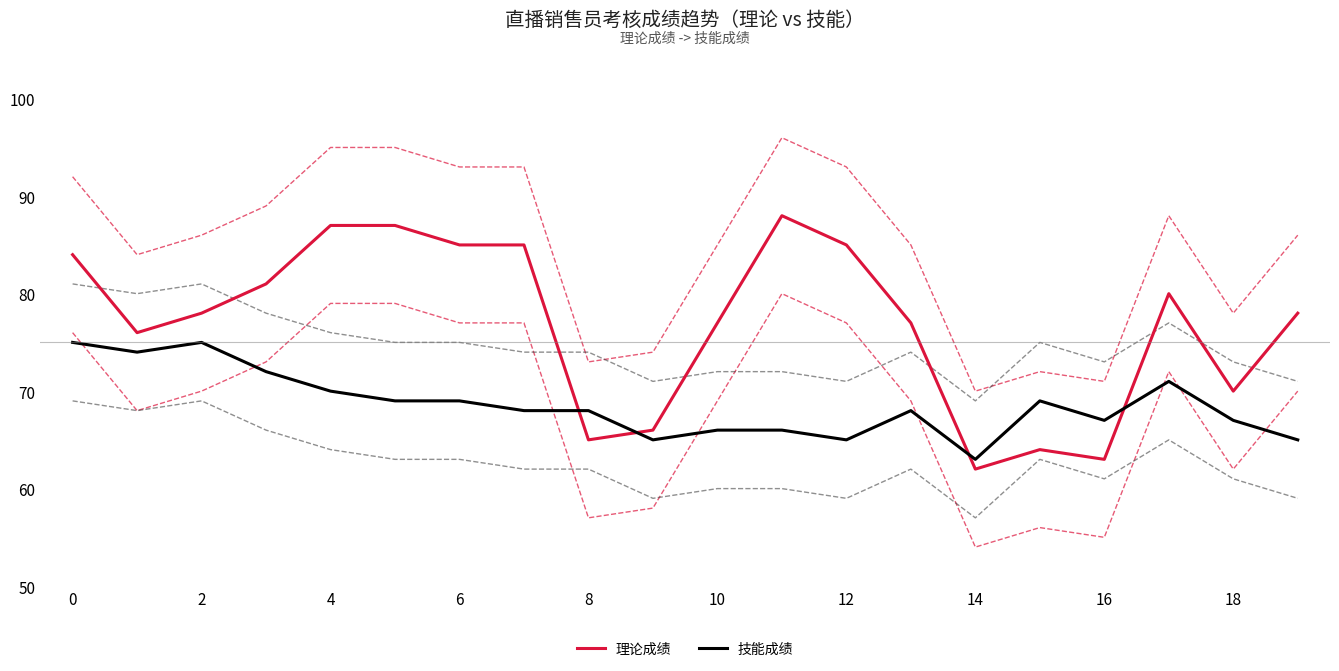

List the series in order of their overall mean, highest first.

理论成绩, 技能成绩